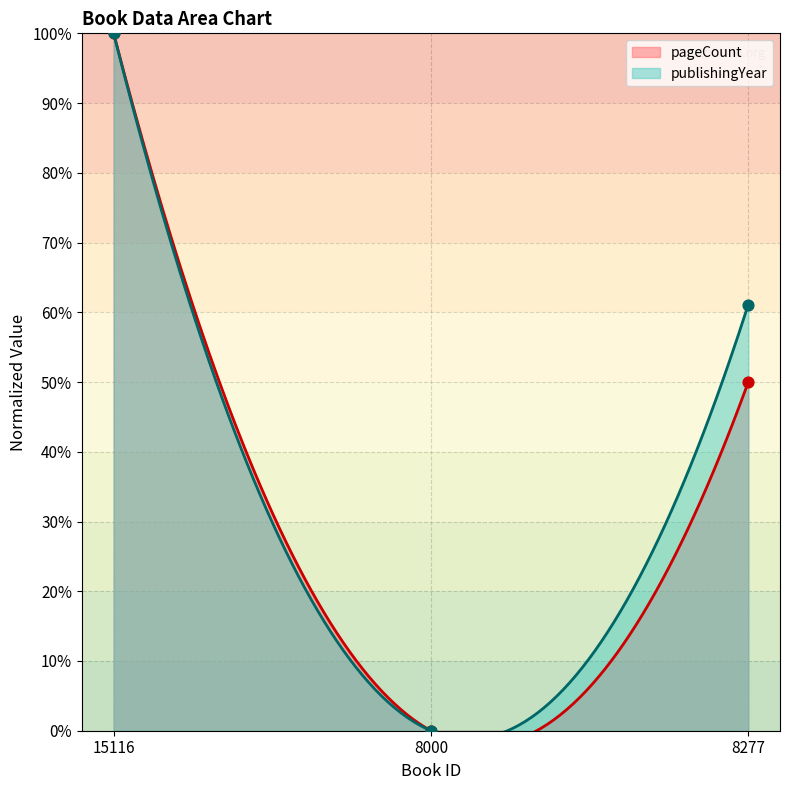

Which series reaches the maximum Y coordinate?

pageCount